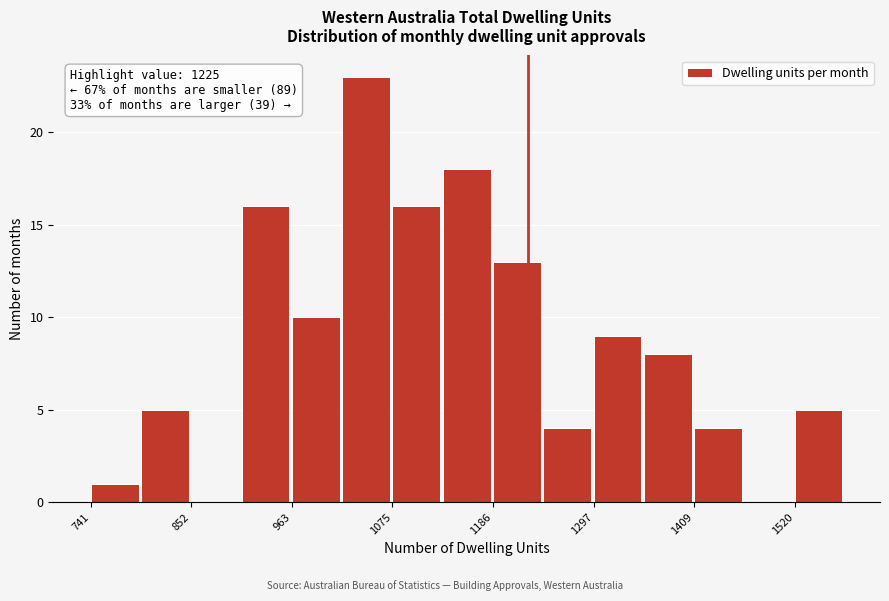

Read against the x-axis, roughly where is the centre of the tallest bar?

1040